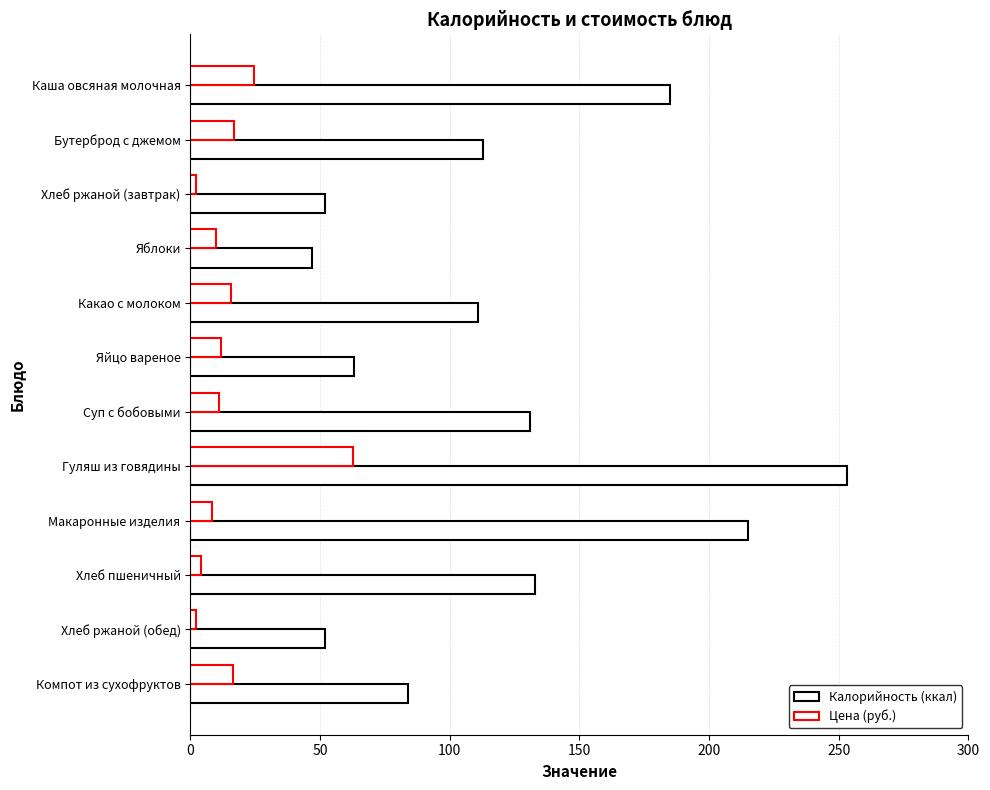

How many series are shown in this chart?

2